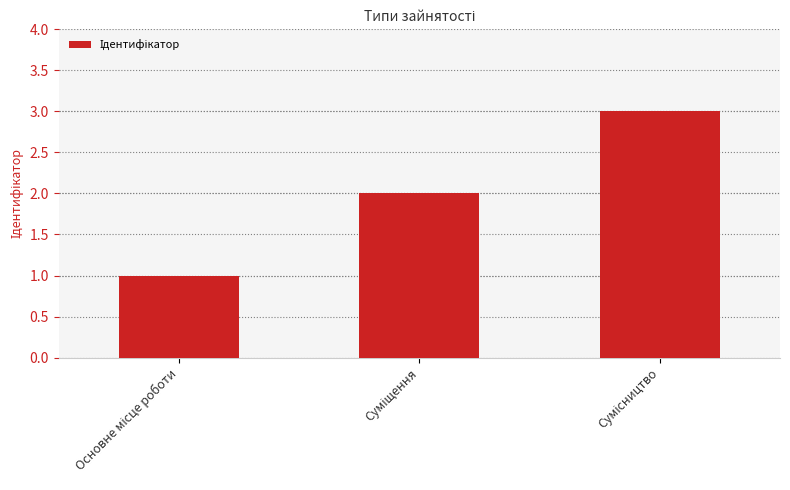

What is the sum of all values?

6